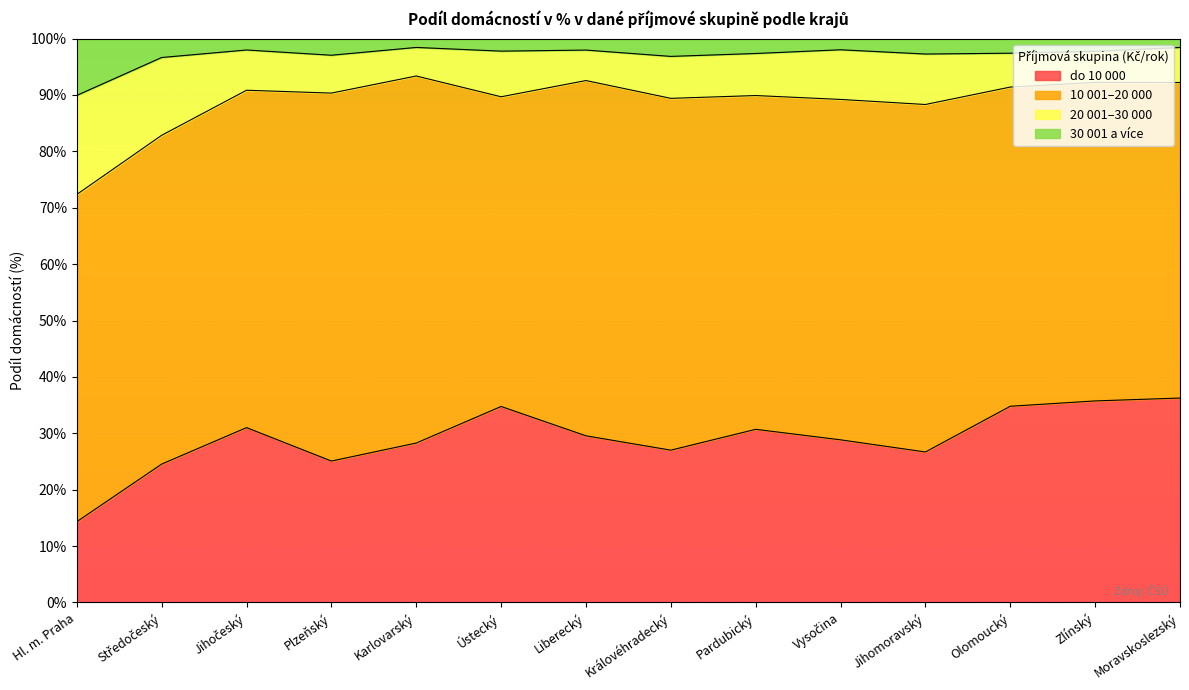

At how many categories does at least one series exceed 64?

14